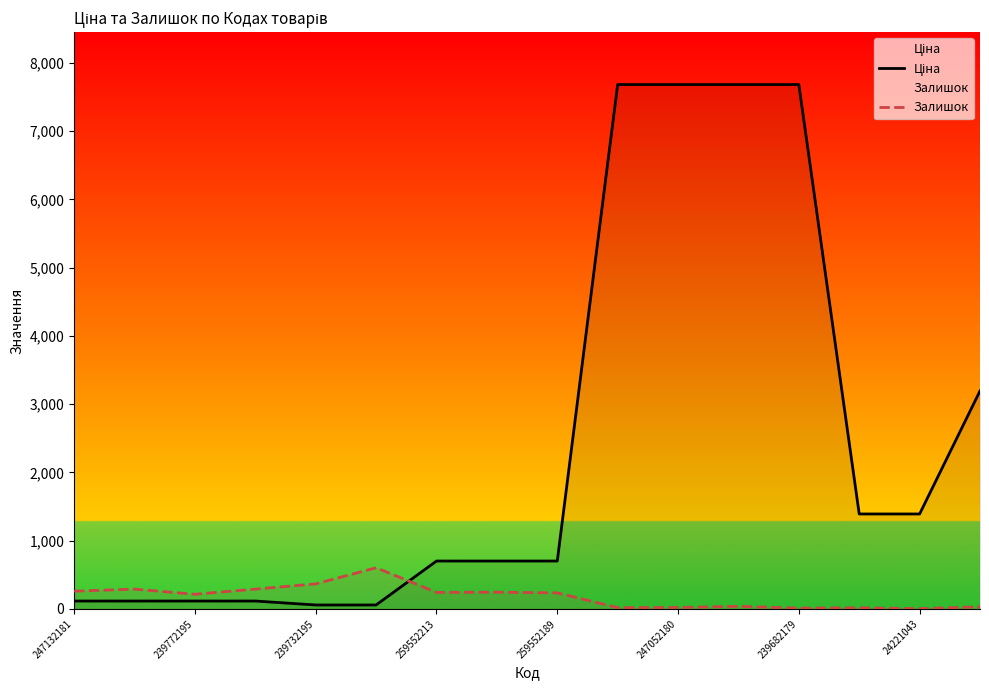

How many times do Залишок and Ціна cross each other?

1